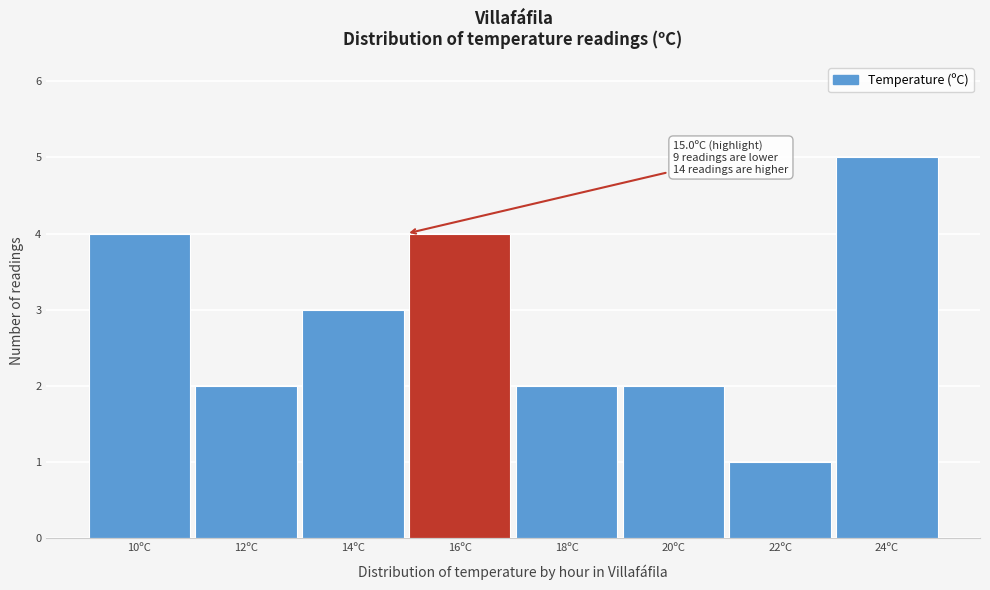

Which range on the x-axis has the tallest bar?

23 to 25